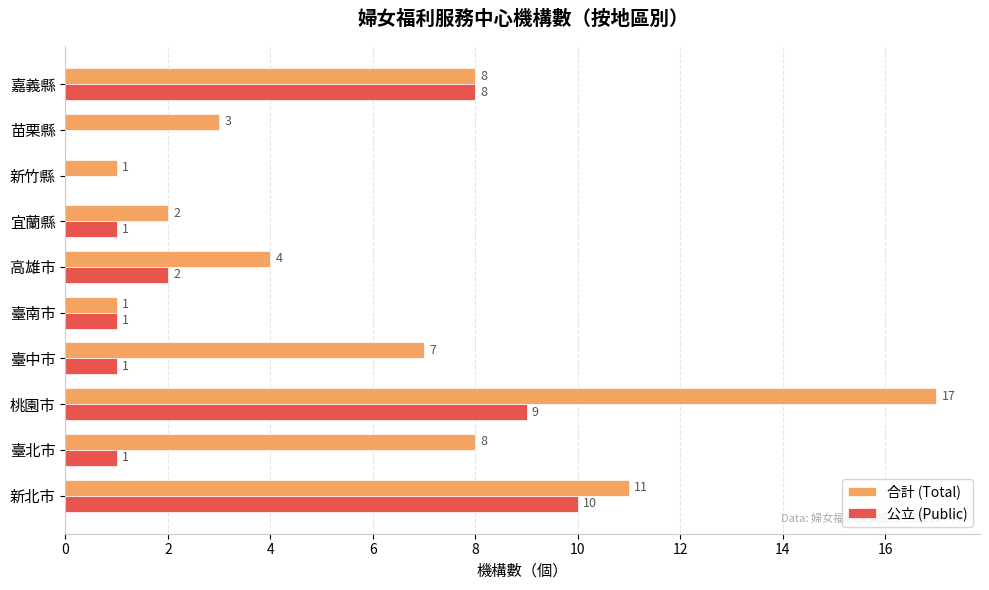

Which series changed the most between 新北市 and 桃園市?

合計 (Total)